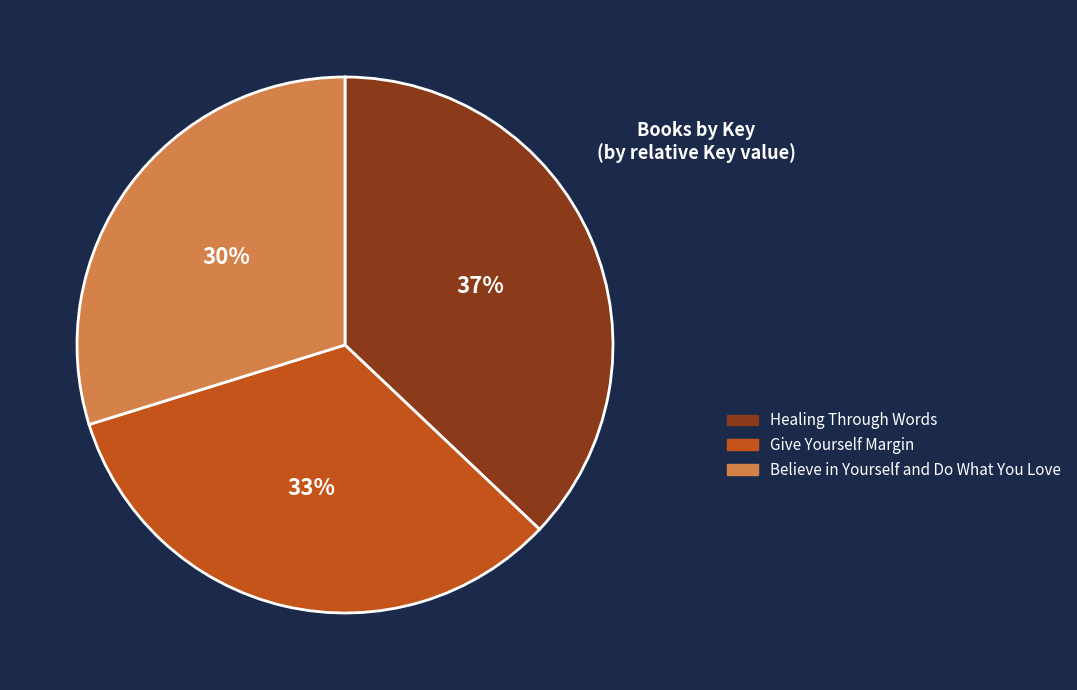

How many slices are in this pie chart?

3